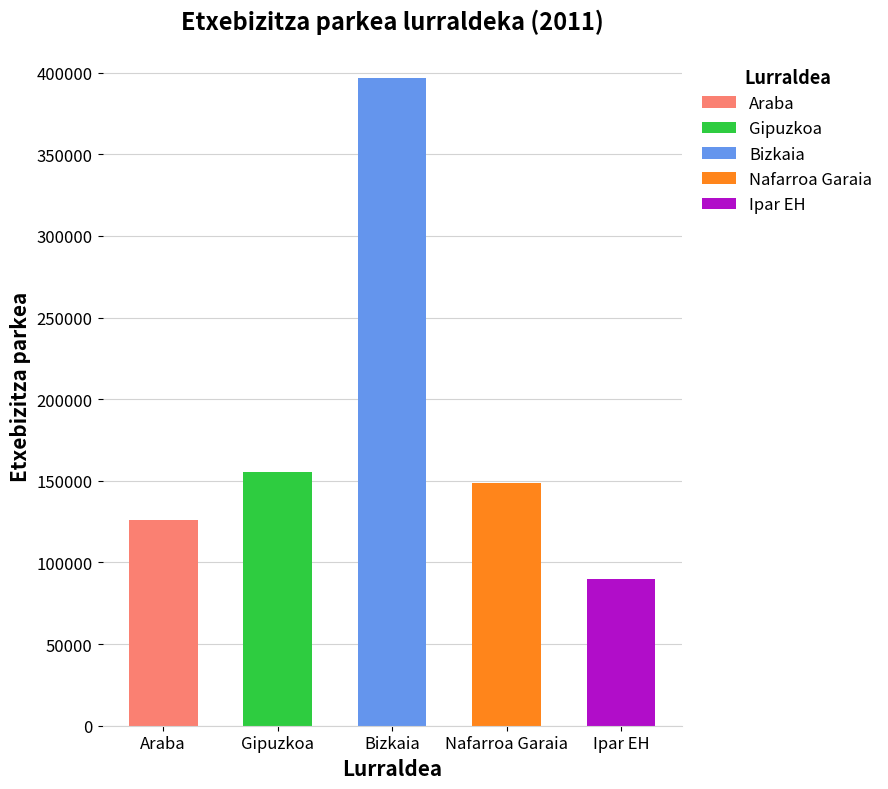

What is the sum of the values at Nafarroa Garaia and Ipar EH?

238685